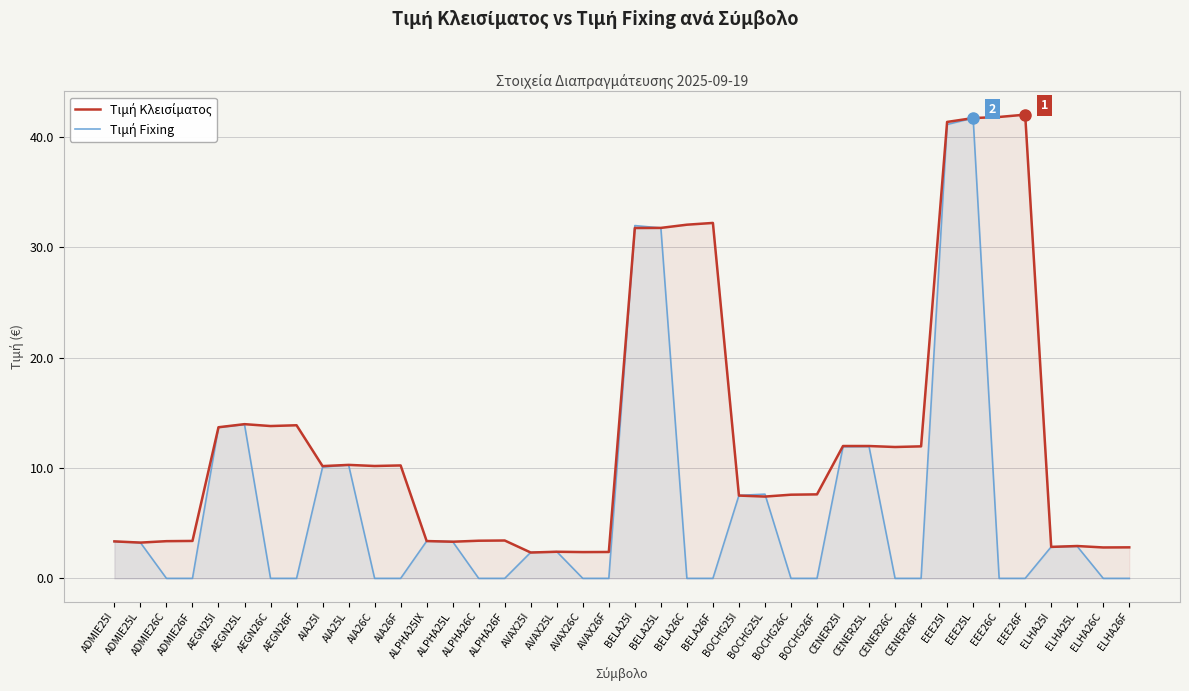

What is the sum of the Τιμή Κλεισίματος values at BOCHG25I and ADMIE26F?

10.9